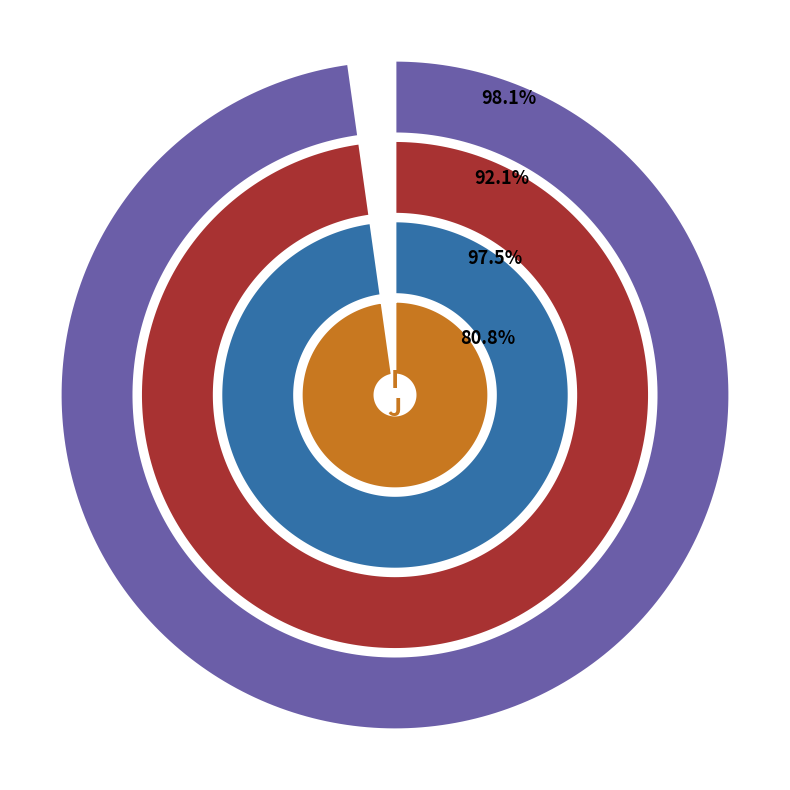

Which slice is the largest?

I